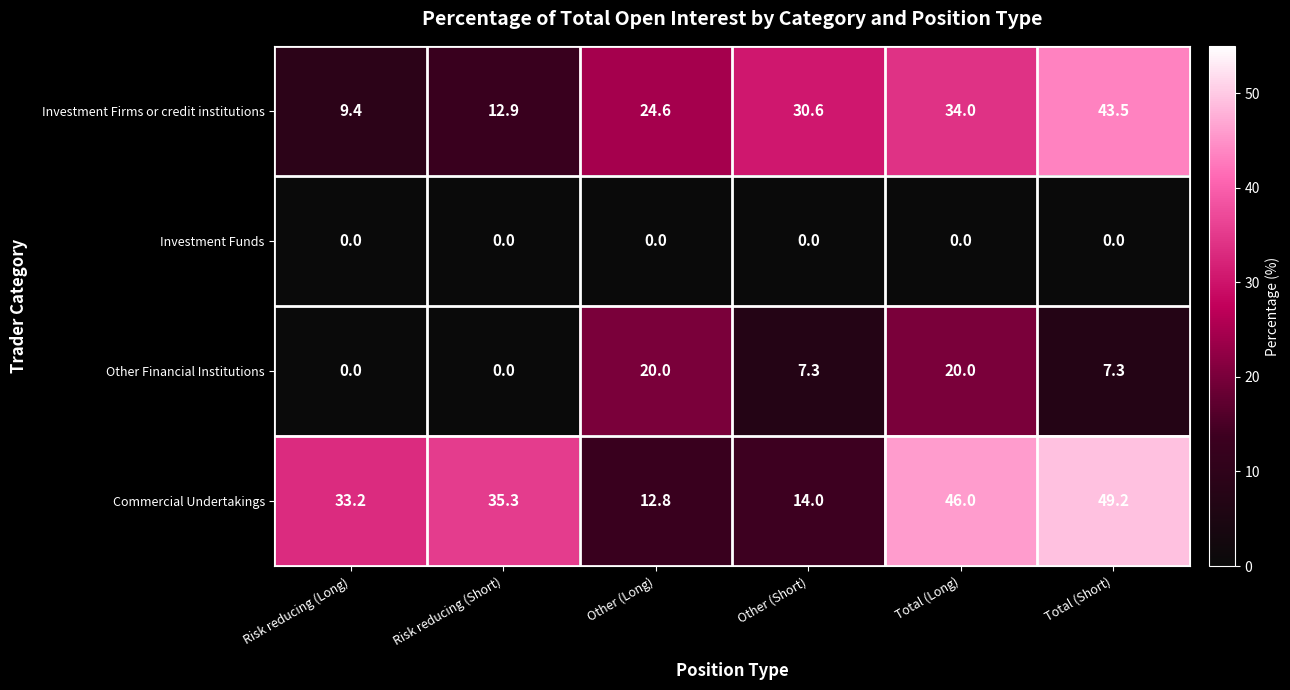

Reading left to right, extract all data points from this chart.

Investment Firms or credit institutions: Risk reducing (Long)=9.4	Risk reducing (Short)=12.9	Other (Long)=24.6	Other (Short)=30.6	Total (Long)=34.0	Total (Short)=43.5
Investment Funds: Risk reducing (Long)=0.0	Risk reducing (Short)=0.0	Other (Long)=0.0	Other (Short)=0.0	Total (Long)=0.0	Total (Short)=0.0
Other Financial Institutions: Risk reducing (Long)=0.0	Risk reducing (Short)=0.0	Other (Long)=20.0	Other (Short)=7.3	Total (Long)=20.0	Total (Short)=7.3
Commercial Undertakings: Risk reducing (Long)=33.2	Risk reducing (Short)=35.3	Other (Long)=12.8	Other (Short)=14.0	Total (Long)=46.0	Total (Short)=49.2